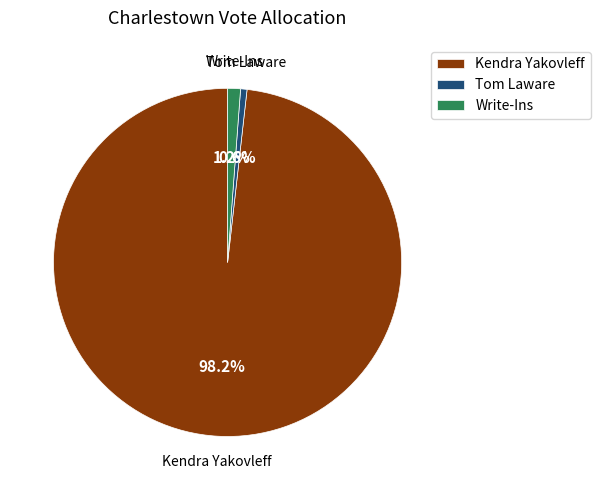

Is there a majority slice in this chart?

Yes